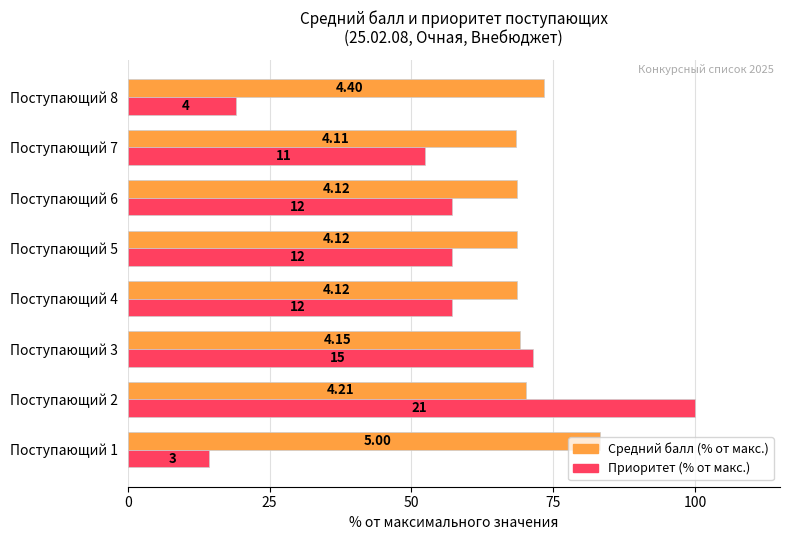

What is the difference between the maximum and minimum values in the Приоритет (% от макс.) series?

85.7